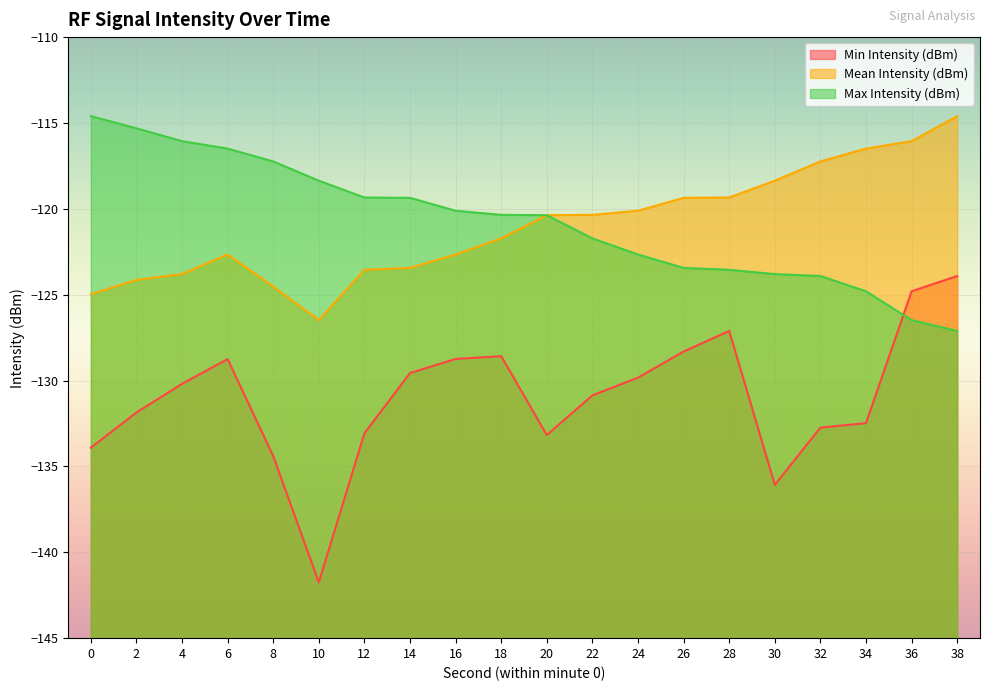

What is the sum of all Max Intensity (dBm) values?

-2415.1